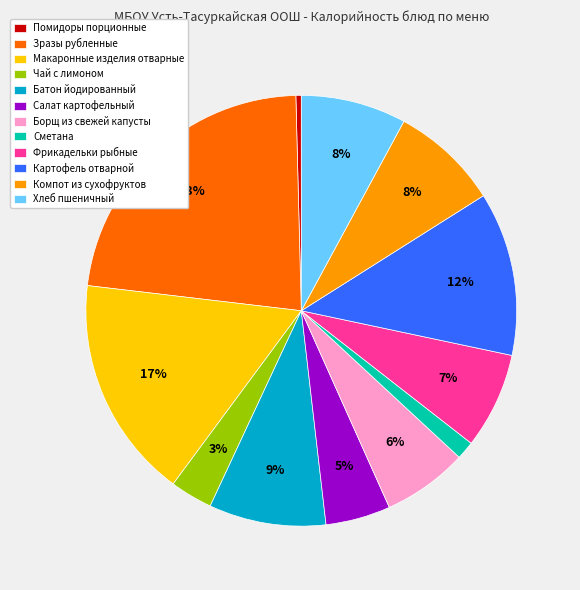

Is it true that Фрикадельки рыбные is 7% of the pie?

True